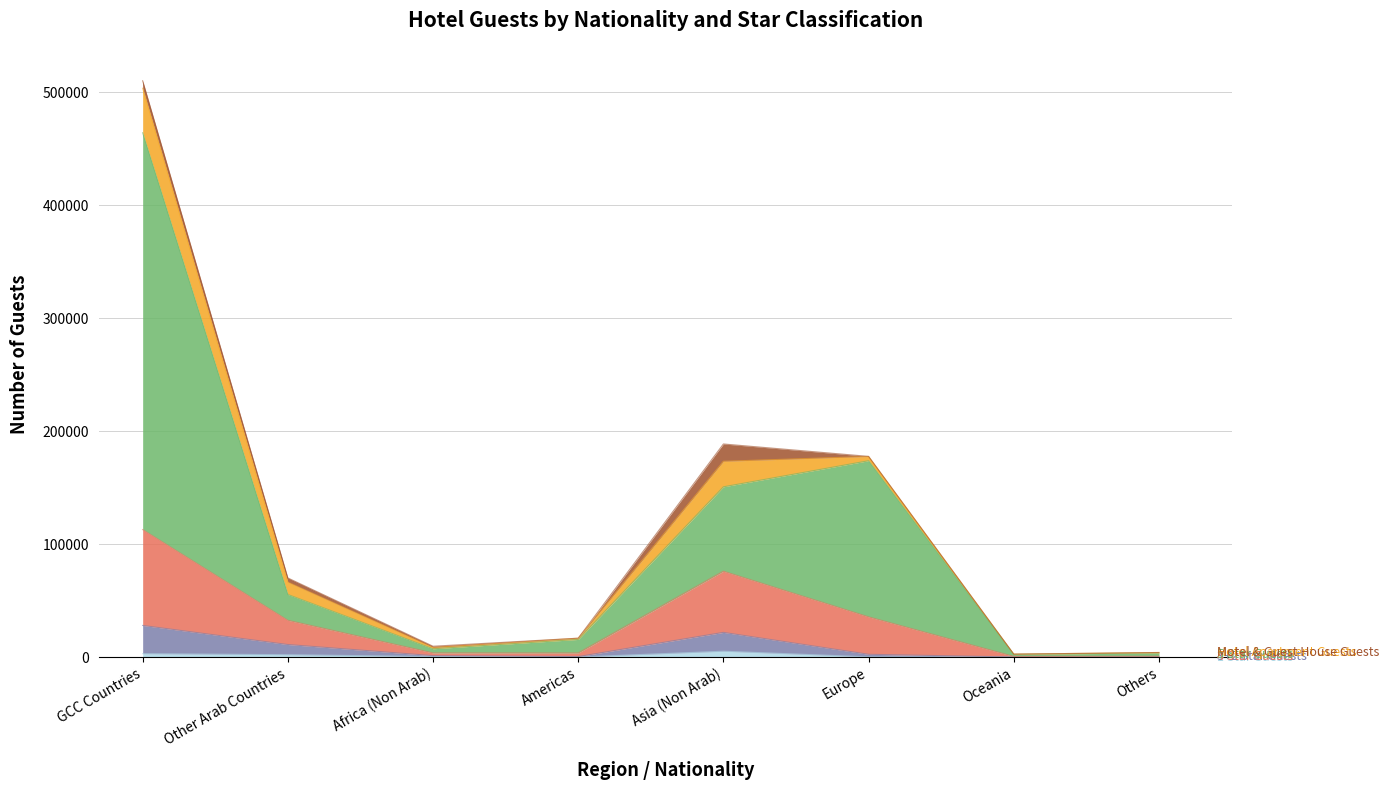

The value of 4 Star Guests at Other Arab Countries is 14797. True or false?

False